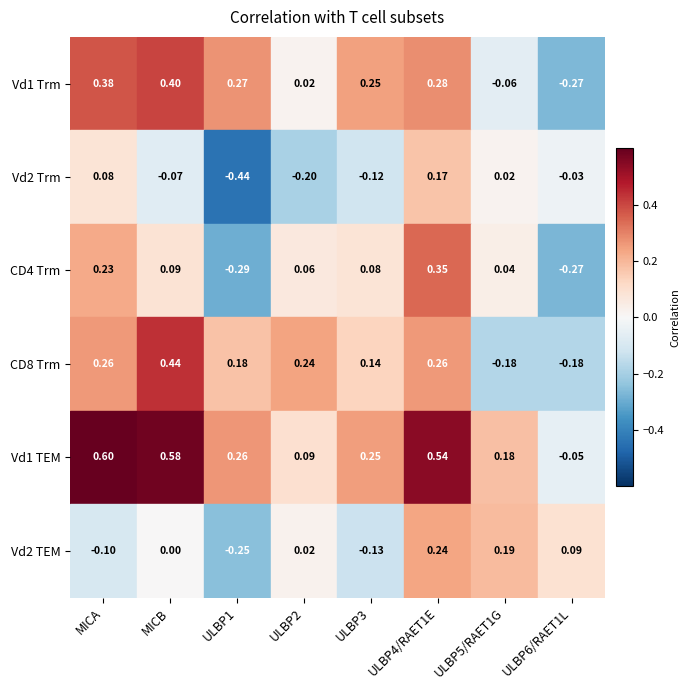

What is the value of the CD4 Trm bar at the 8th from the left?

-0.3